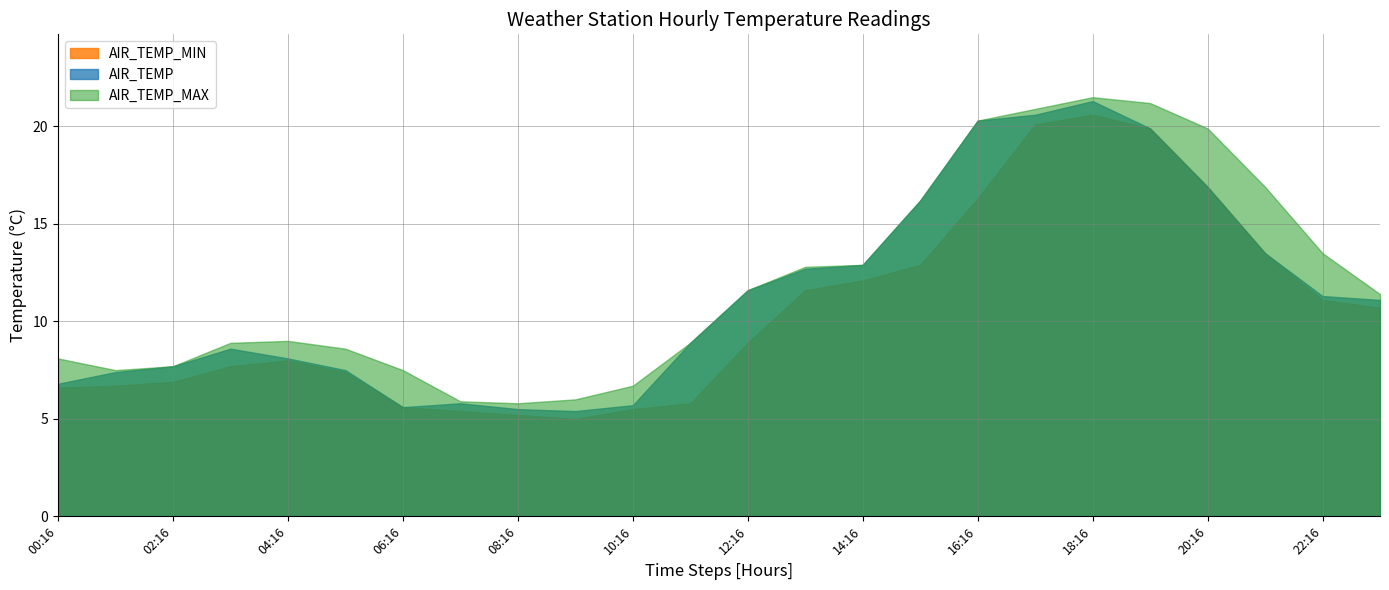

The AIR_TEMP_MIN series shows 14.1 at 04:16. True or false?

False